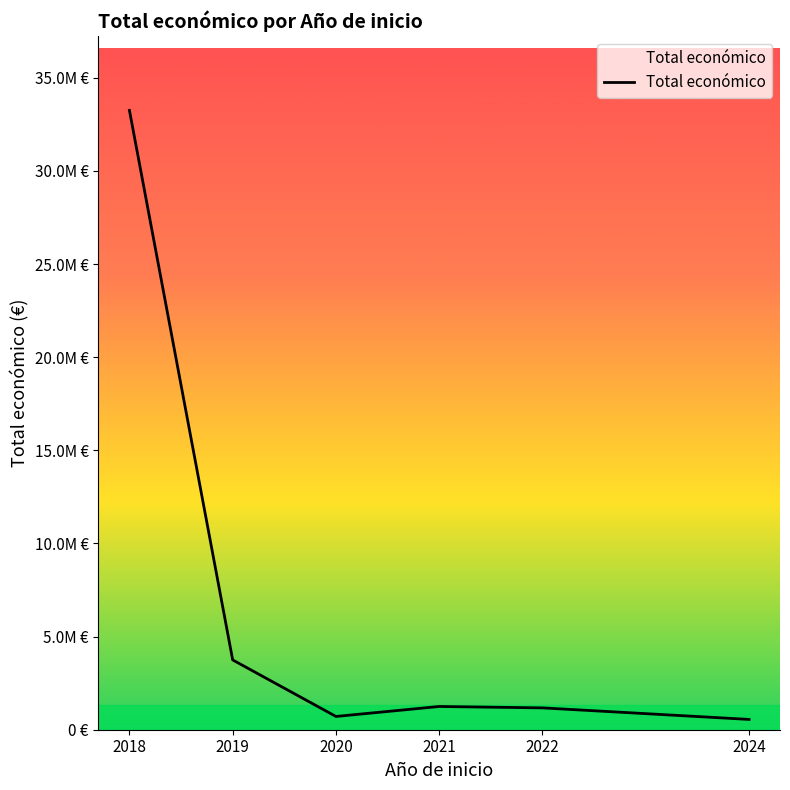

Is this an area chart (filled region under the line)?

Yes